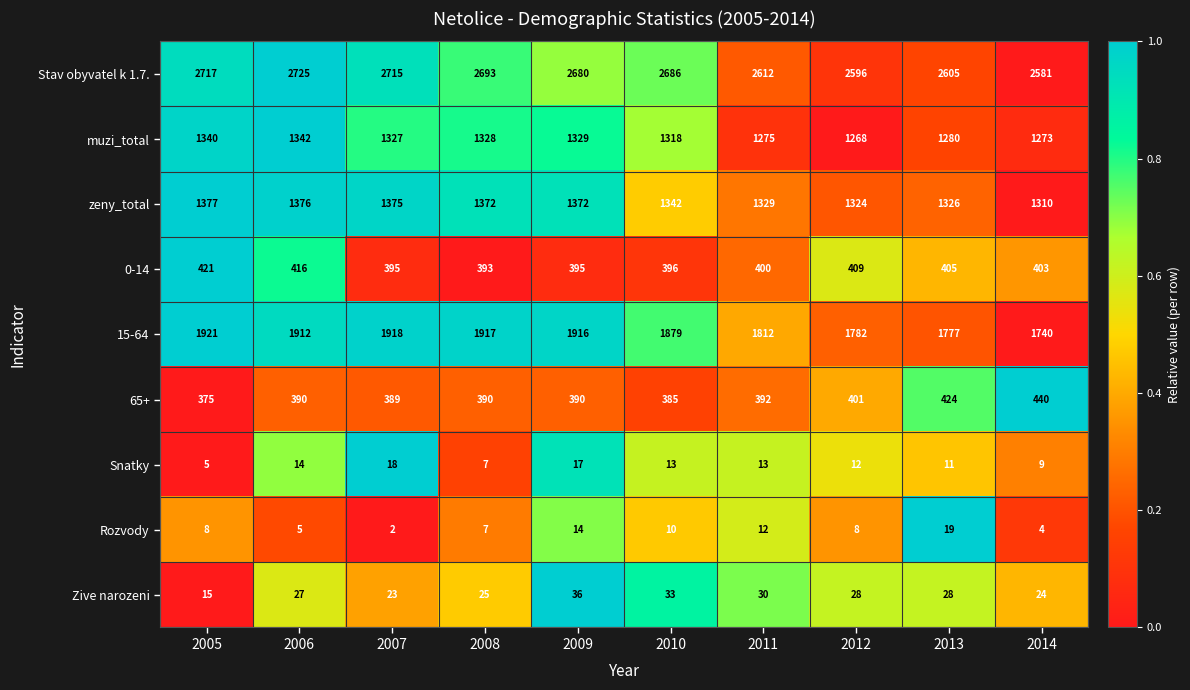

The 15-64 series shows 767 at 2009. True or false?

False